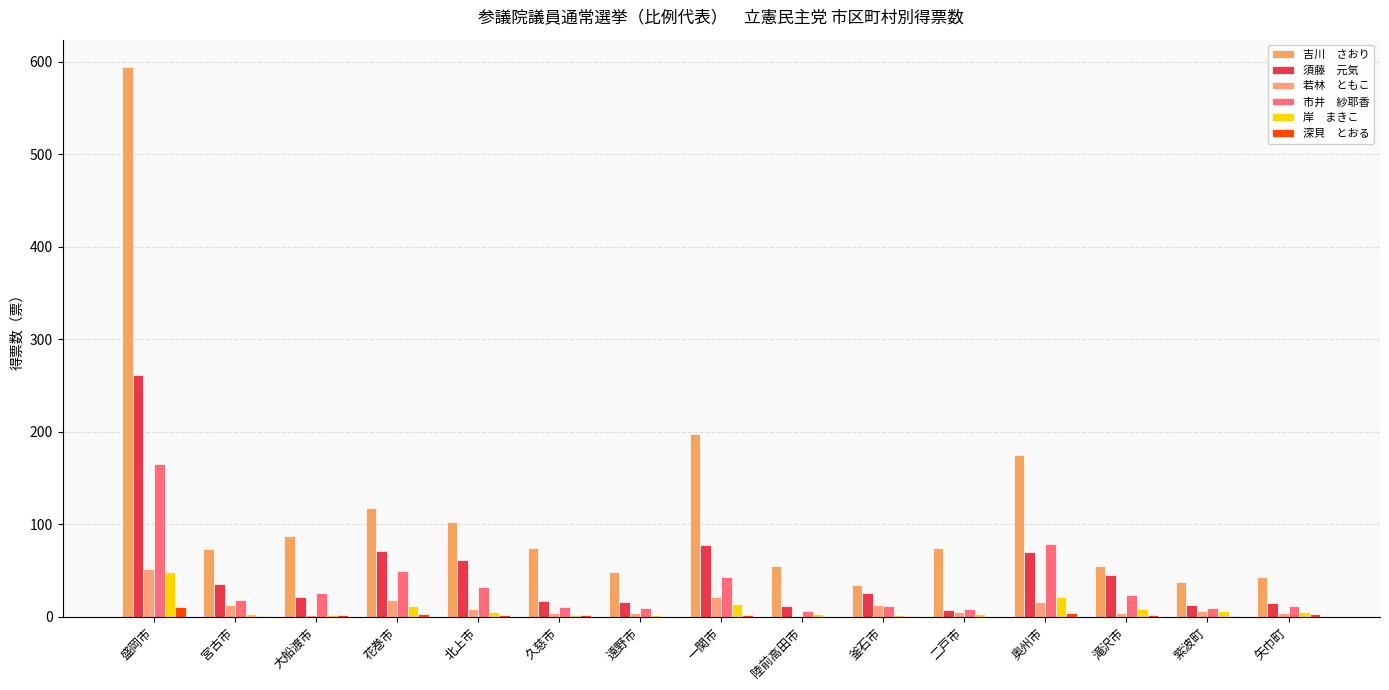

How many categories are shown in the chart?

15